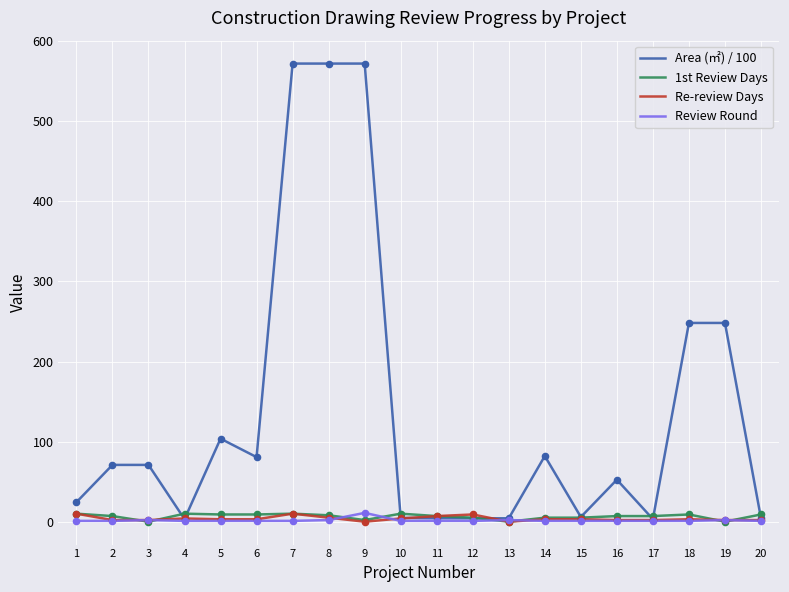

The value of 1st Review Days at 3 is 0.0. True or false?

True